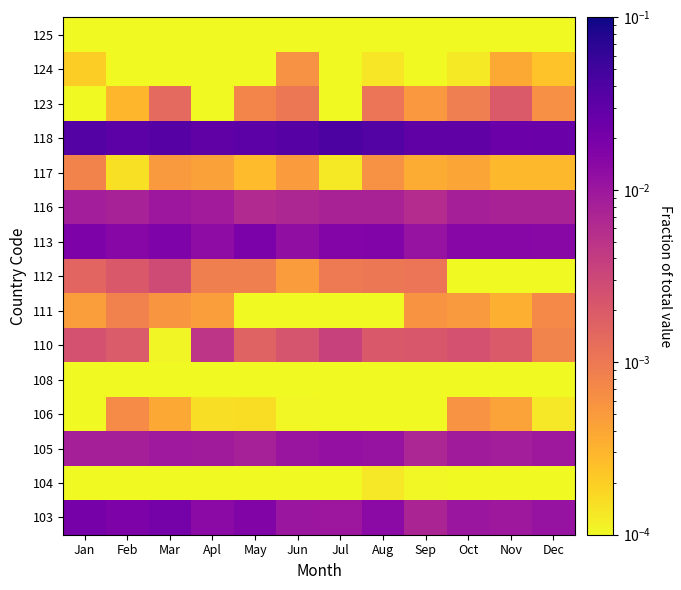

At Jul, list the series in order from largest to smallest.

118, 113, 105, 103, 116, 110, 112, 117, 106, 104, 111, 125, 108, 123, 124